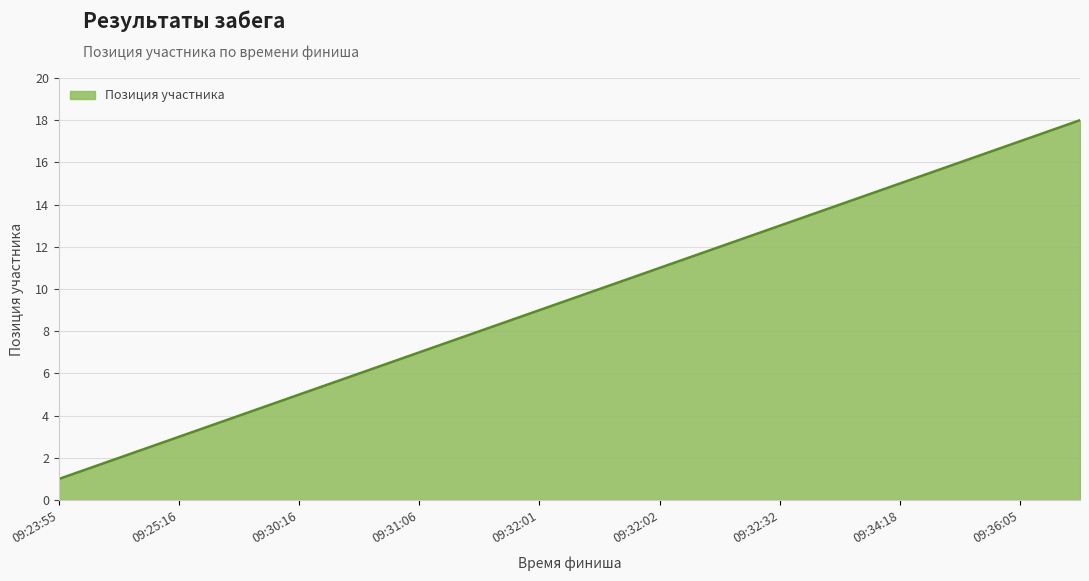

What is the minimum value shown in the chart?

1